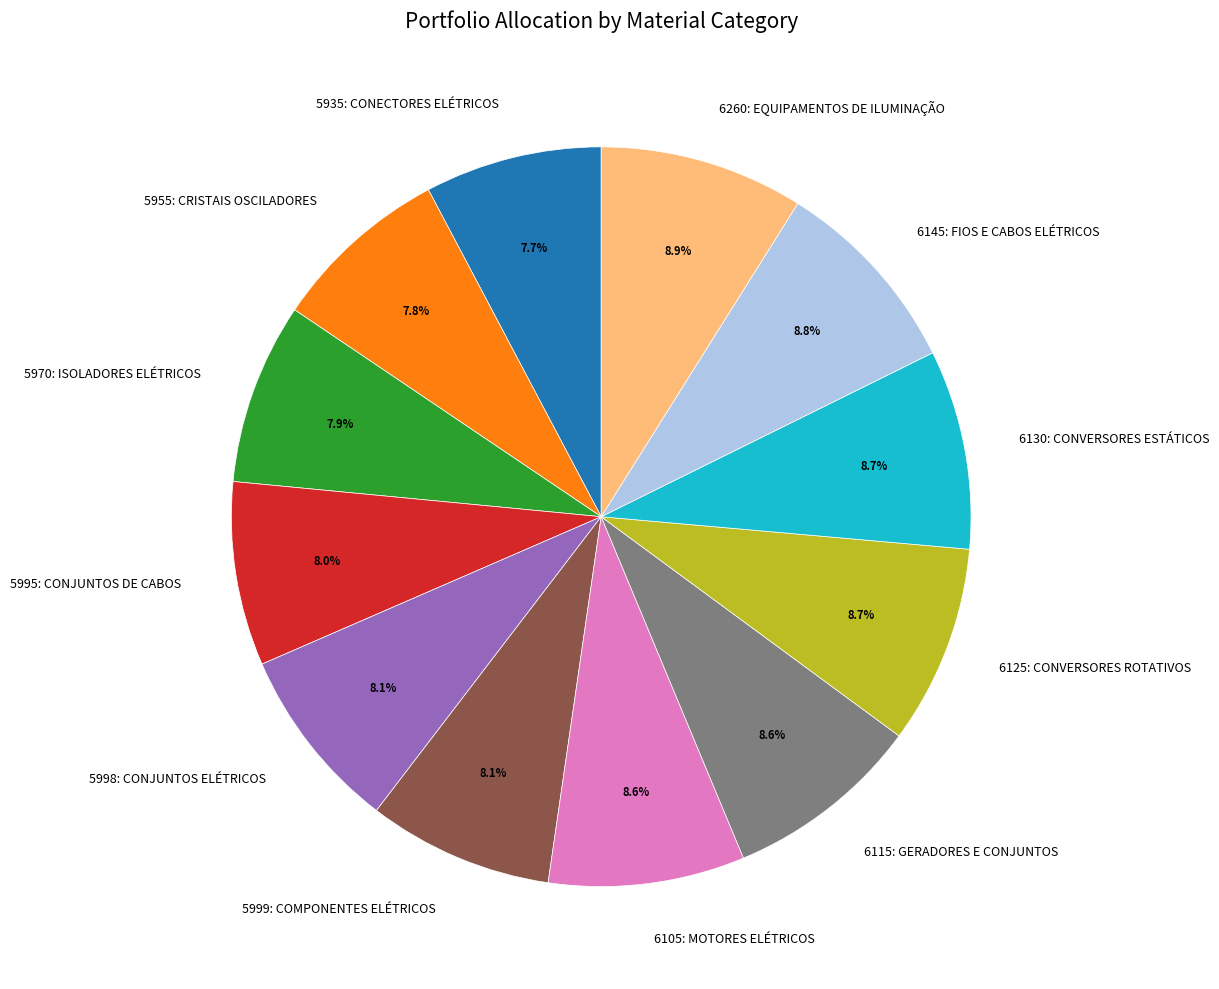

To the nearest percent, what portion does 6115: GERADORES E CONJUNTOS represent?

9%